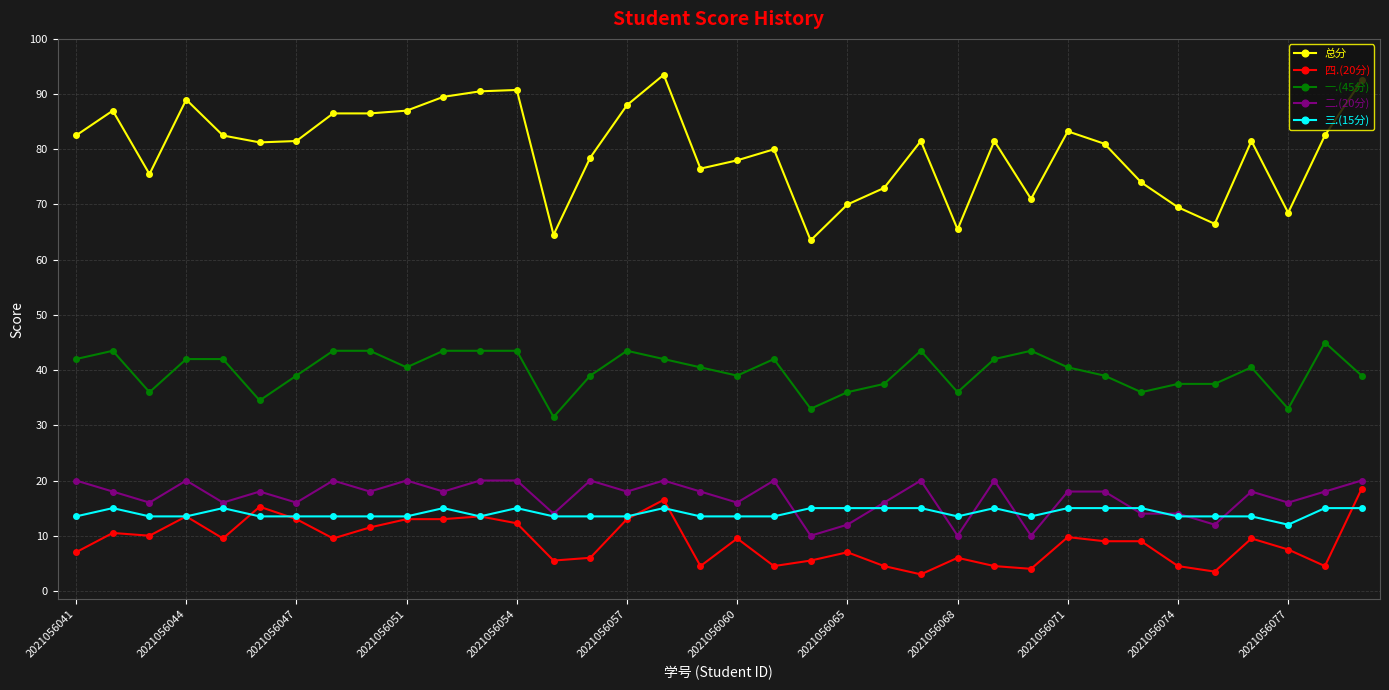

How many lines are shown in the chart?

5